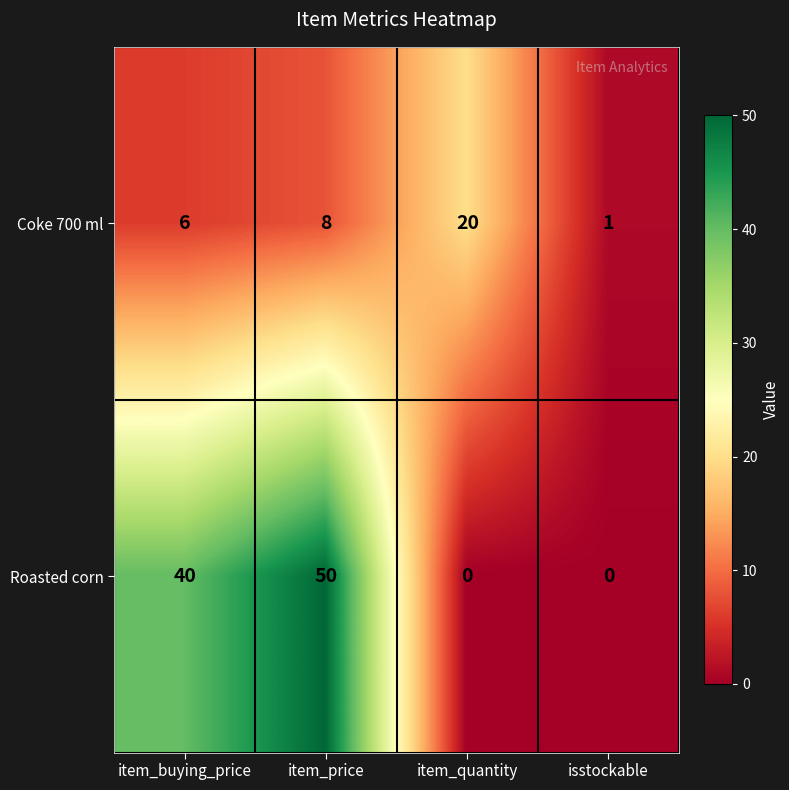

What is the maximum value for Coke 700 ml?

20